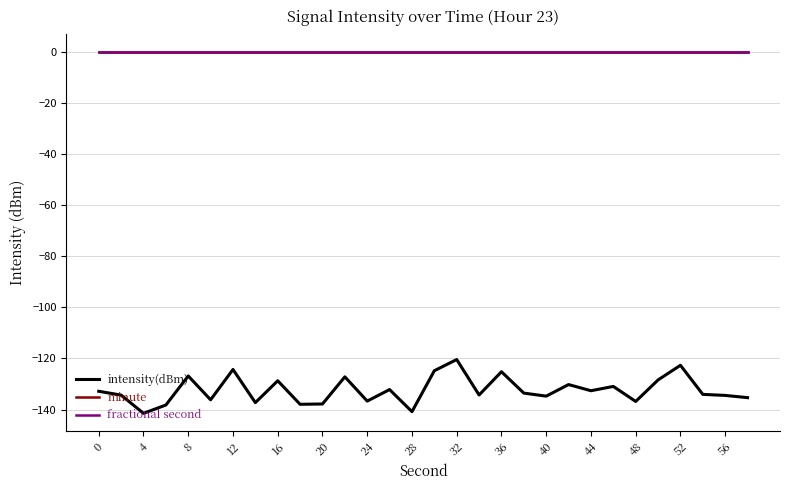

Does the chart display data point markers on the line(s)?

No